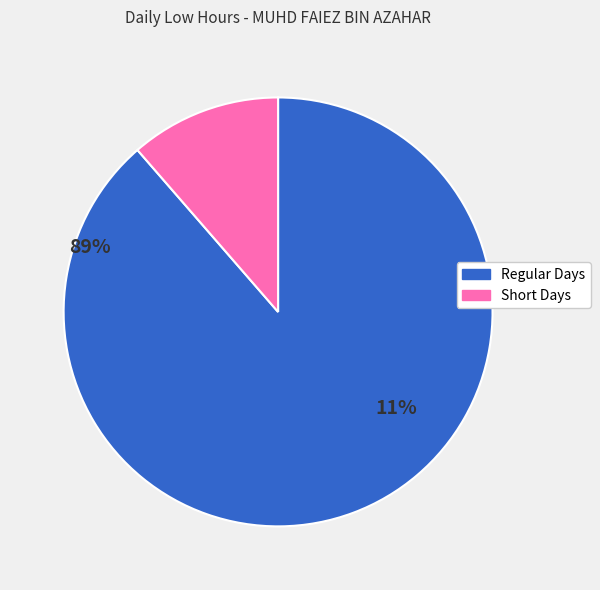

Is there a majority slice in this chart?

Yes